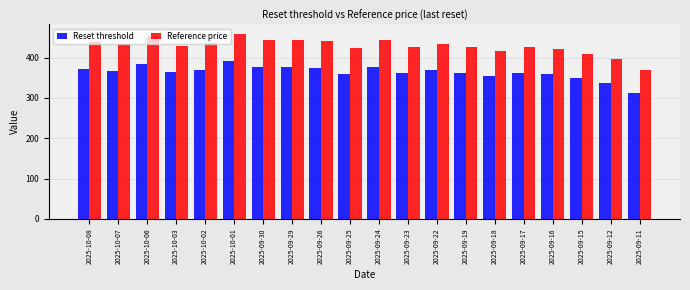

List the series in order of their overall mean, highest first.

Reference price, Reset threshold